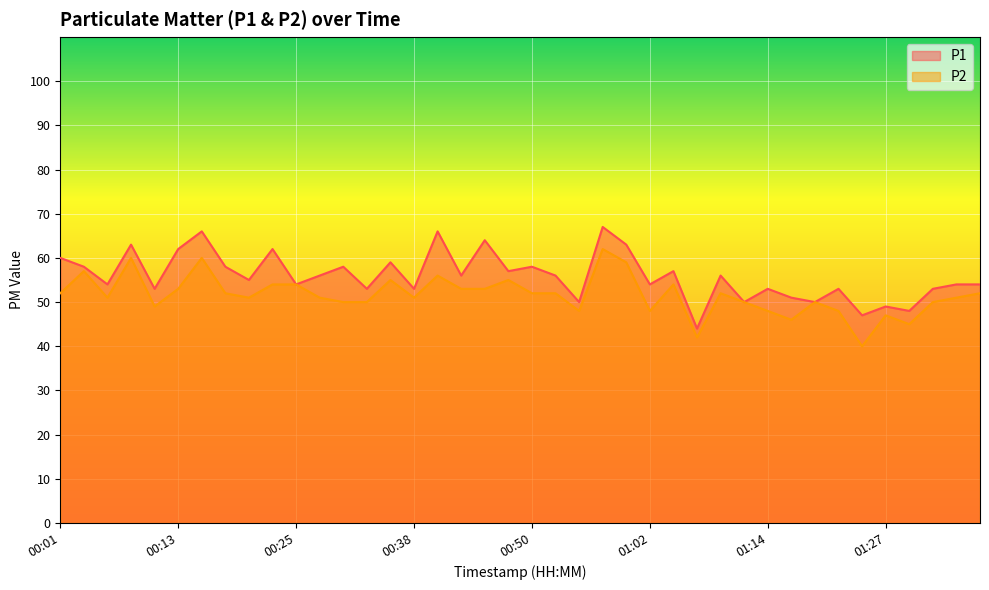

What position from the left is 01:27?

36